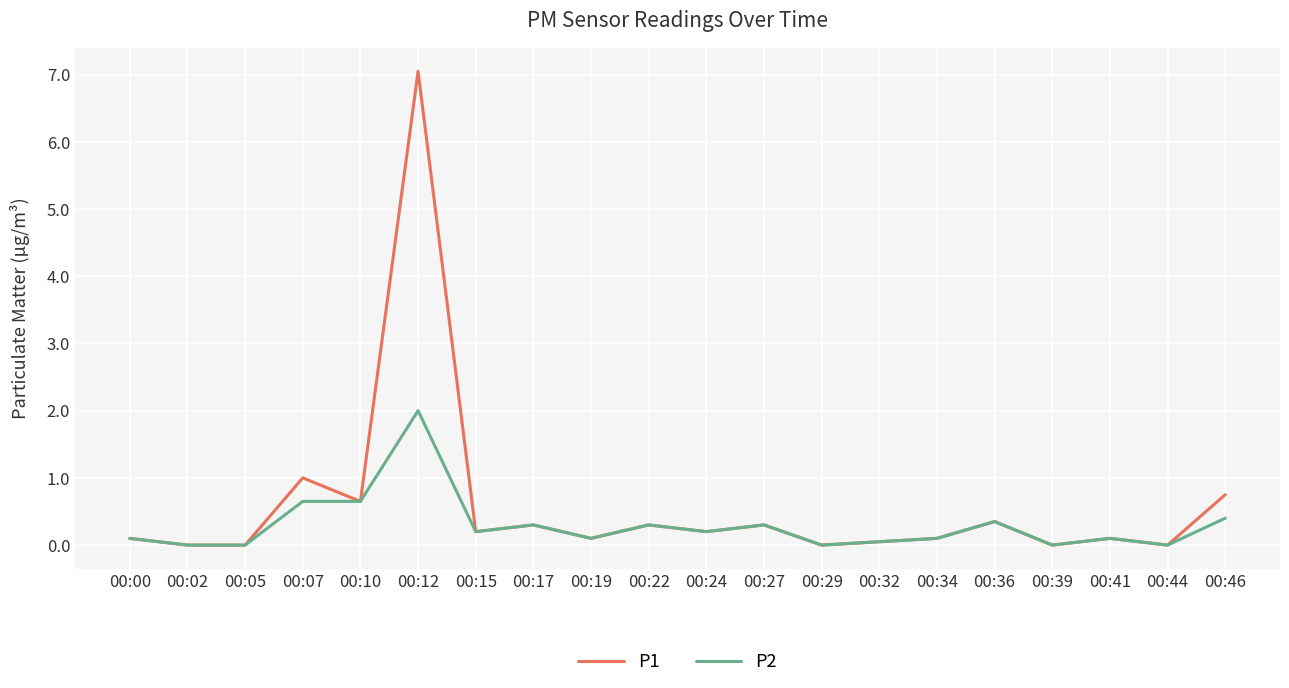

Which category has the highest value in the P2 series?

00:12